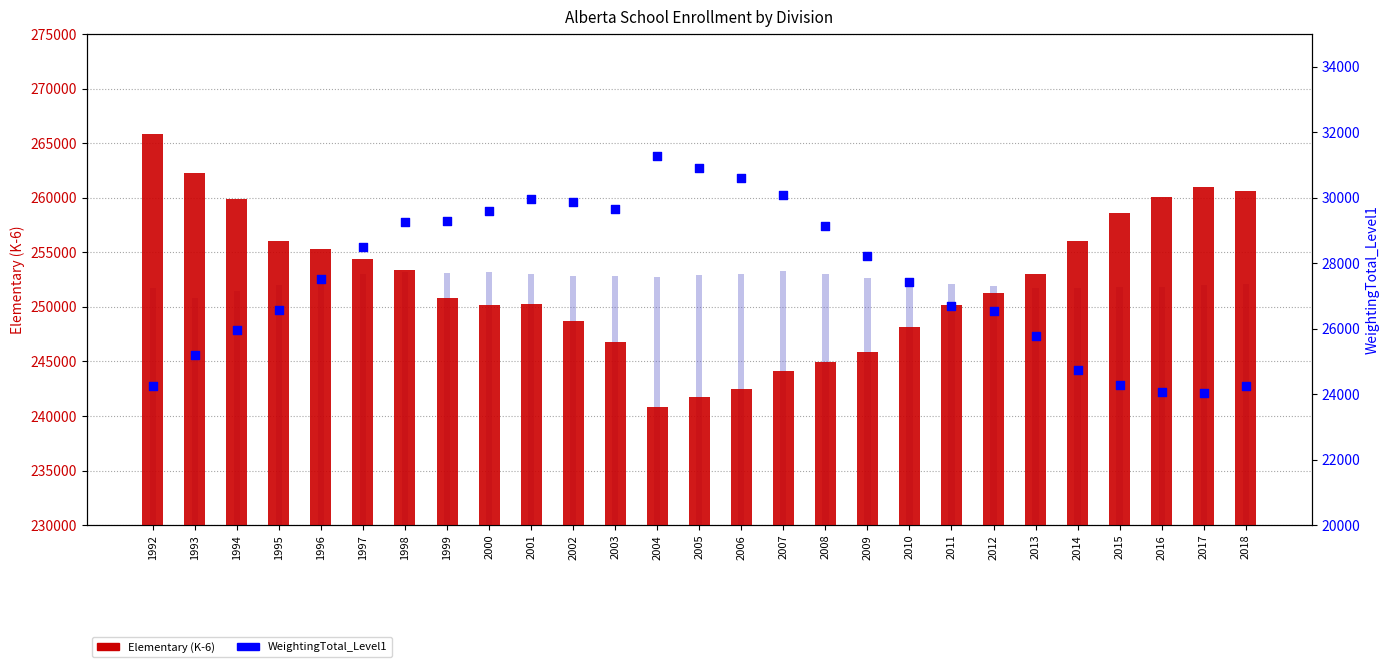

Which series has the largest Y range (max minus min)?

Elementary (K-6)